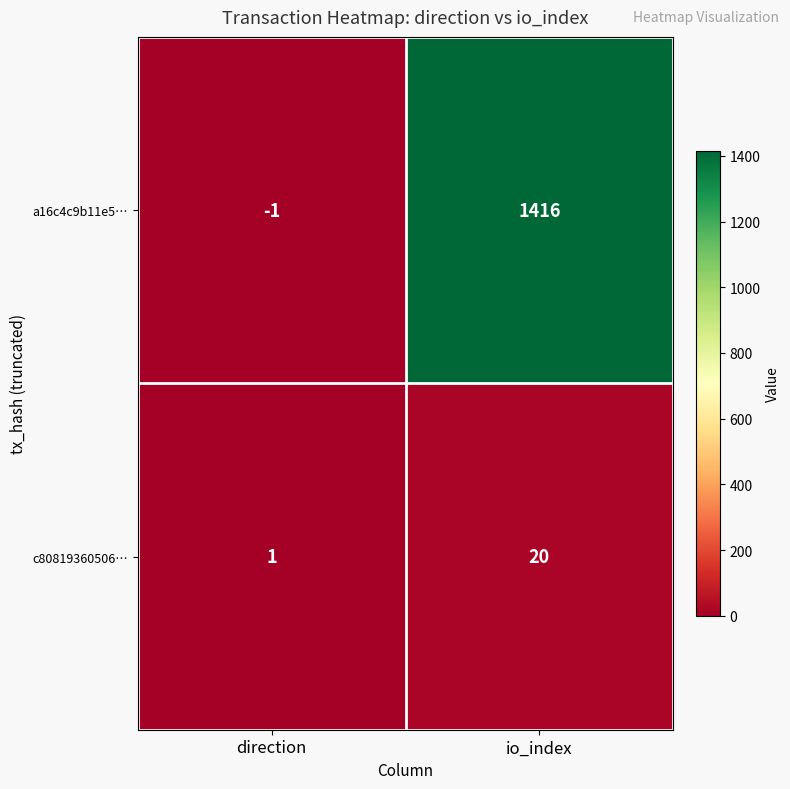

Is it true that a16c4c9b11e5… equals 721 at io_index?

False